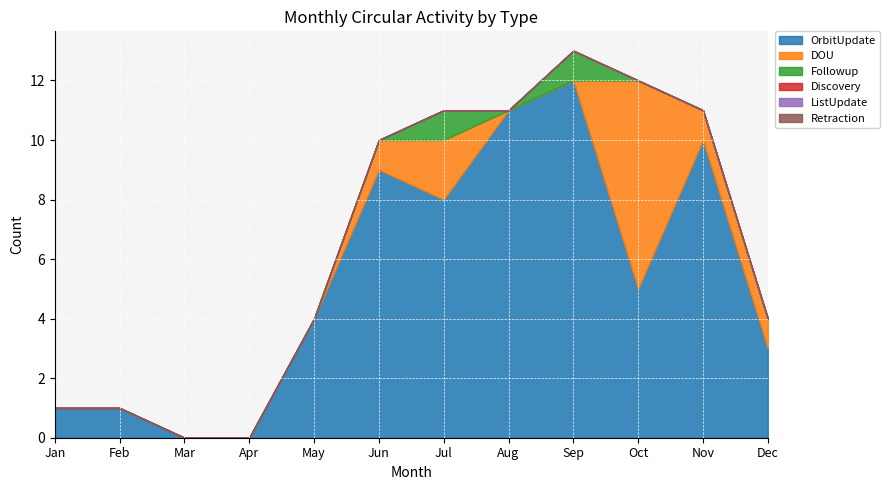

What is the sum of the OrbitUpdate values at Feb and Nov?

11